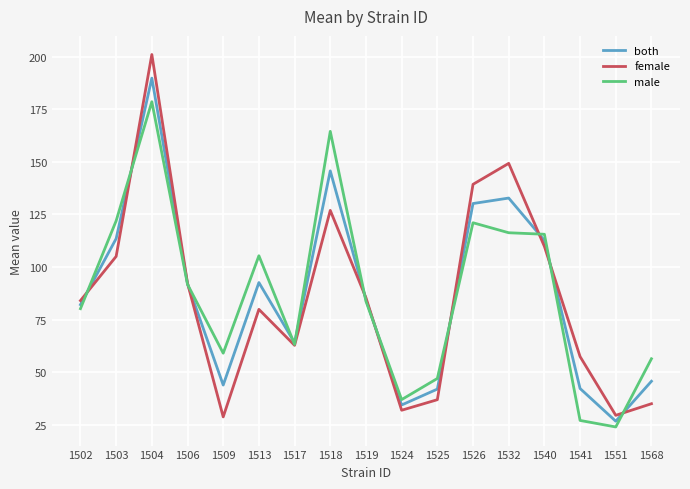

What value does the both series have at 1524?

34.4